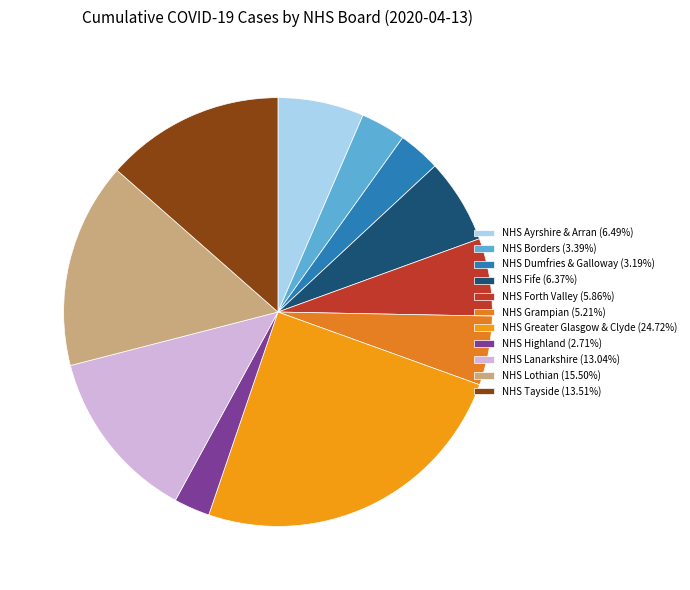

What is the largest slice in the pie chart?

NHS Greater Glasgow & Clyde